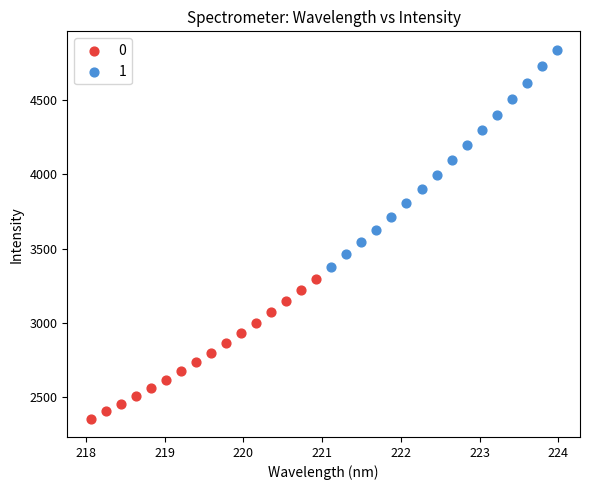

Which series contains the highest Y value?

1